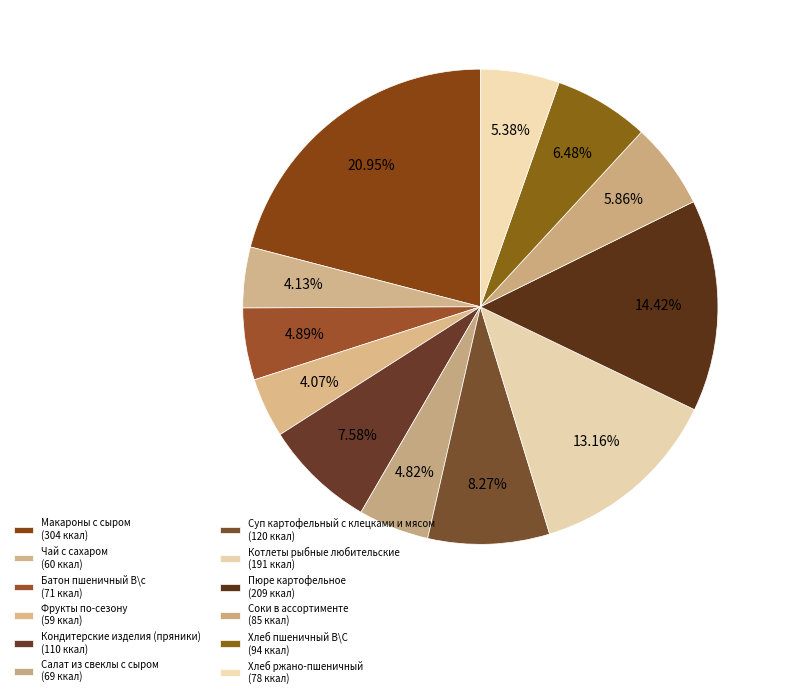

Count the number of slices in the pie.

12